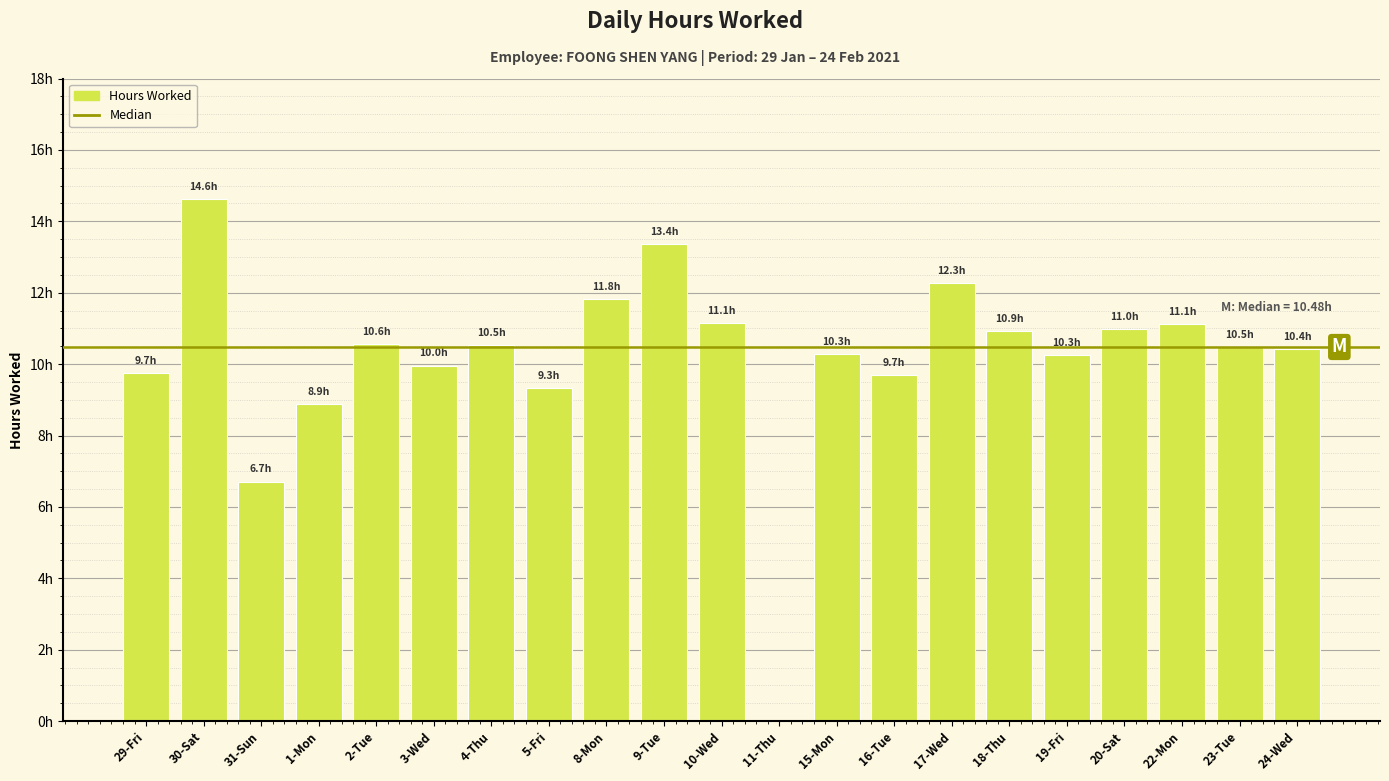

Rank the categories by value from lowest to highest.

11-Thu, 31-Sun, 1-Mon, 5-Fri, 16-Tue, 29-Fri, 3-Wed, 19-Fri, 15-Mon, 24-Wed, 23-Tue, 4-Thu, 2-Tue, 18-Thu, 20-Sat, 22-Mon, 10-Wed, 8-Mon, 17-Wed, 9-Tue, 30-Sat